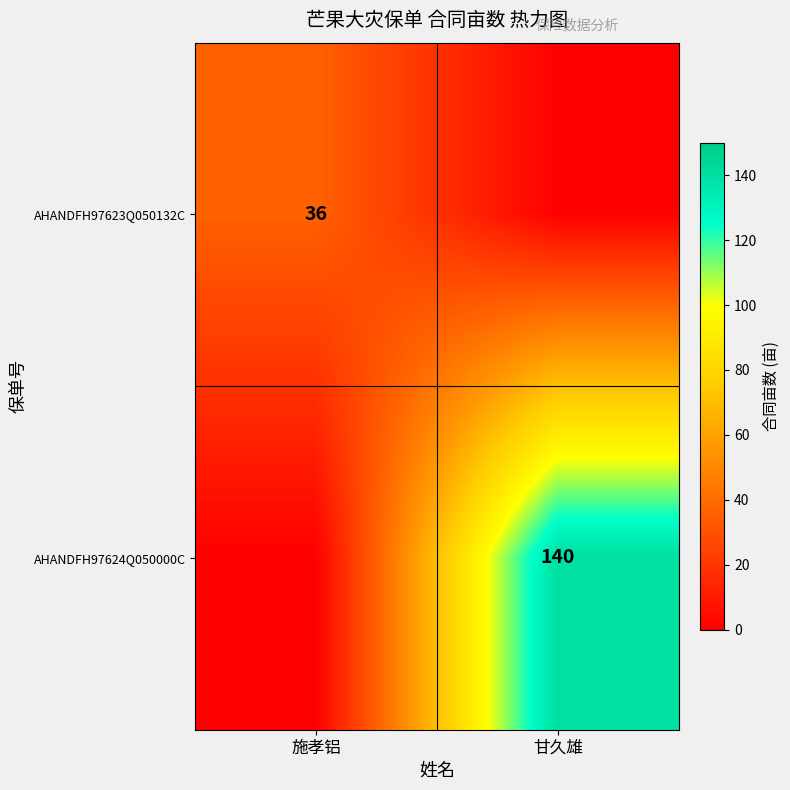

At how many categories does at least one series exceed 98?

1